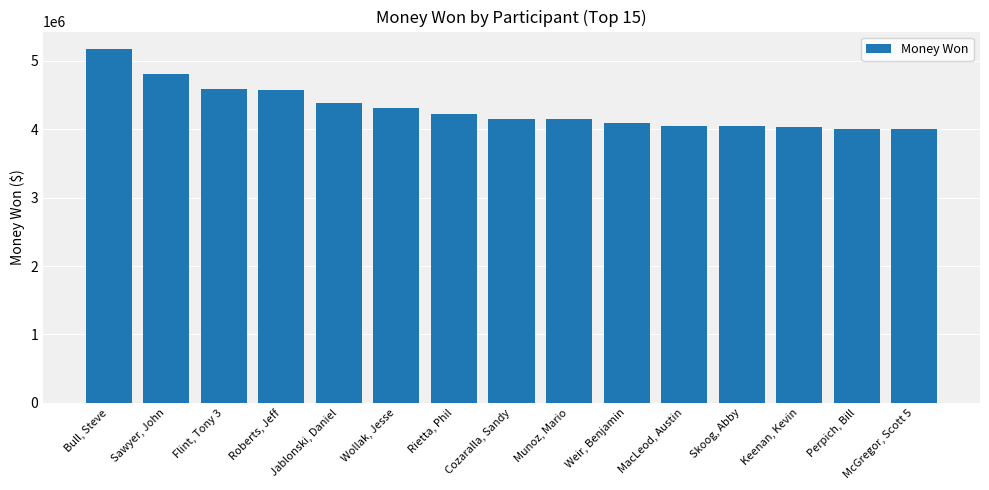

Read the value at Roberts, Jeff, to the nearest 100.

4574800